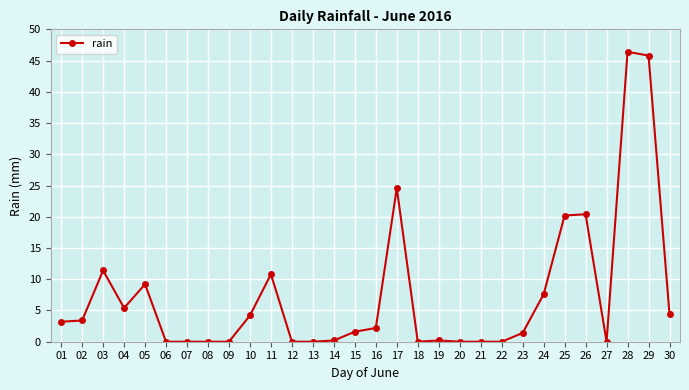

How many lines are shown in the chart?

1